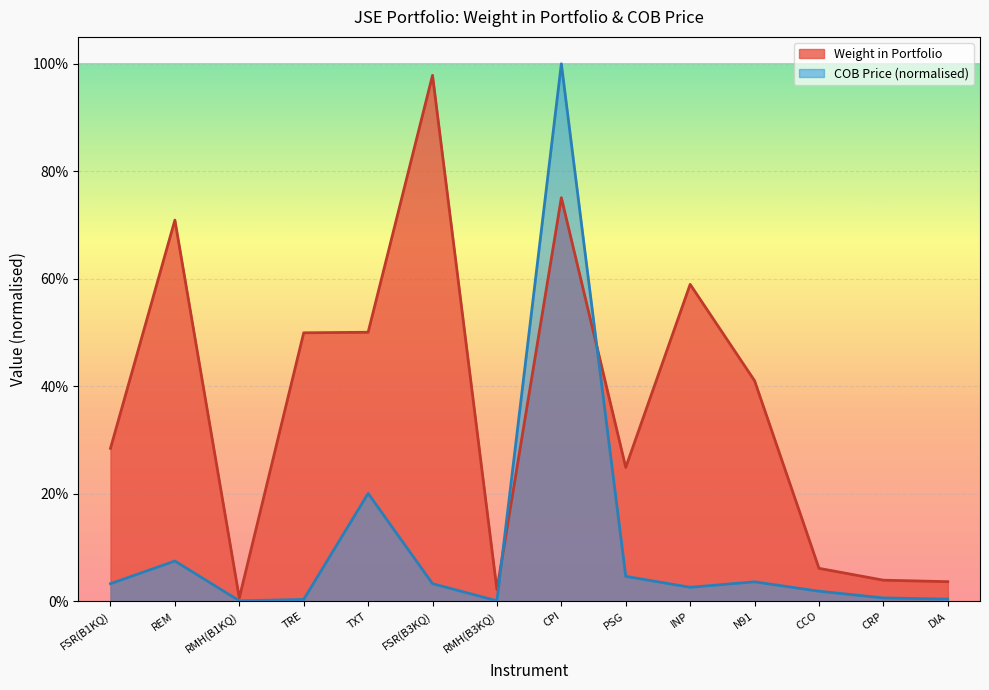

What is the spread (max minus min) of values at INP?

0.6